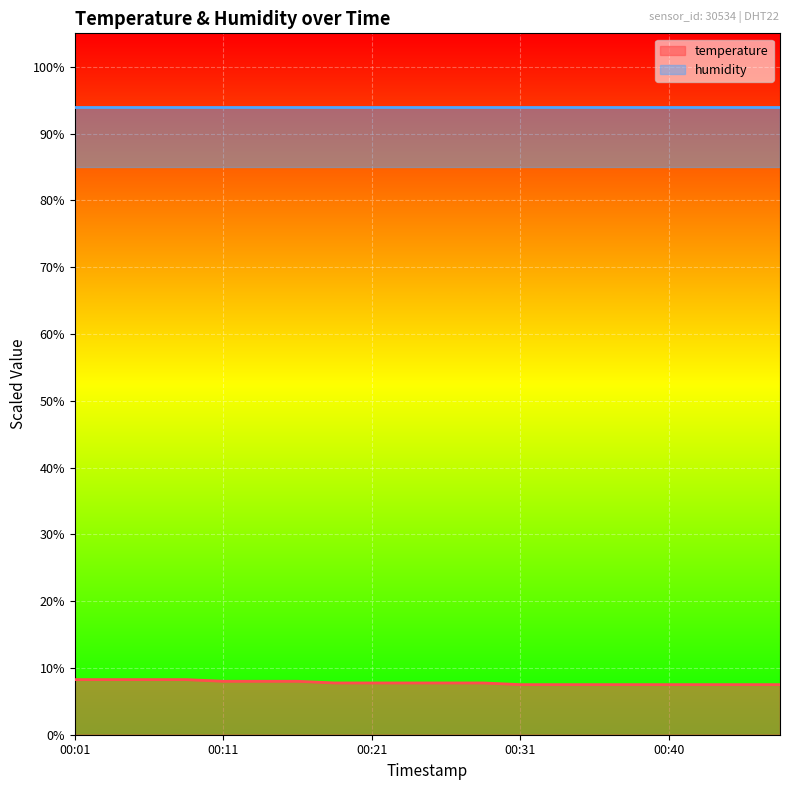

Rank the categories by value from highest to lowest.

00:01, 00:04, 00:06, 00:09, 00:11, 00:14, 00:16, 00:18, 00:21, 00:23, 00:26, 00:28, 00:31, 00:33, 00:35, 00:38, 00:40, 00:43, 00:45, 00:48